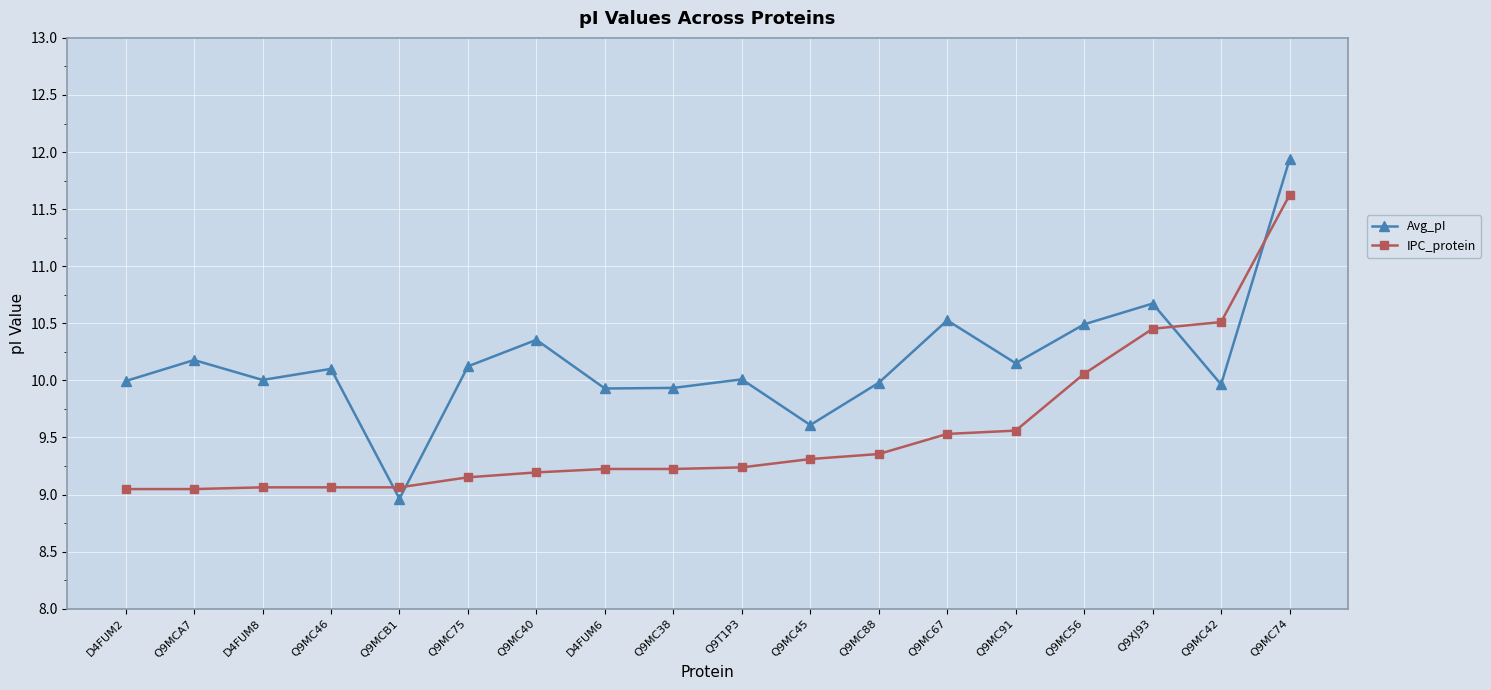

Where do Avg_pI and IPC_protein first cross each other?

Q9MC46 and Q9MCB1